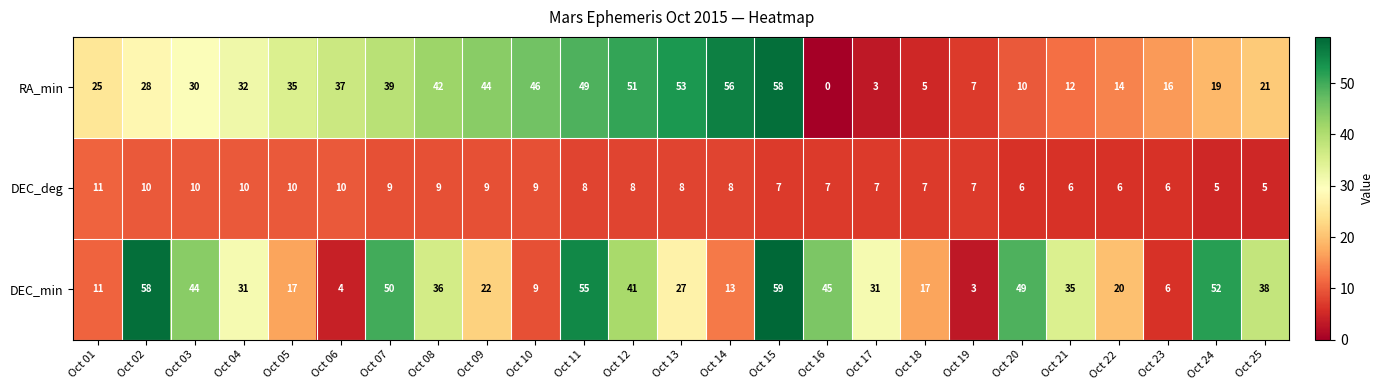

What is the difference between the highest and lowest values at Oct 12?

43